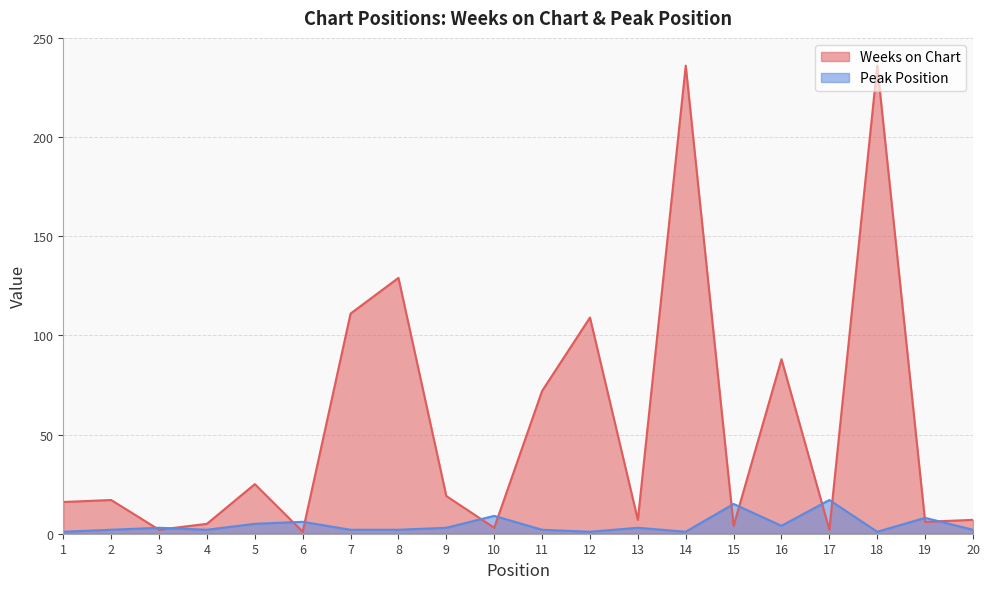

Reading left to right, what are all the values shown in this chart?

Weeks on Chart: 1=16	2=17	3=2	4=5	5=25	6=1	7=111	8=129	9=19	10=3	11=72	12=109	13=7	14=236	15=4	16=88	17=2	18=236	19=6	20=7
Peak Position: 1=1	2=2	3=3	4=2	5=5	6=6	7=2	8=2	9=3	10=9	11=2	12=1	13=3	14=1	15=15	16=4	17=17	18=1	19=8	20=2